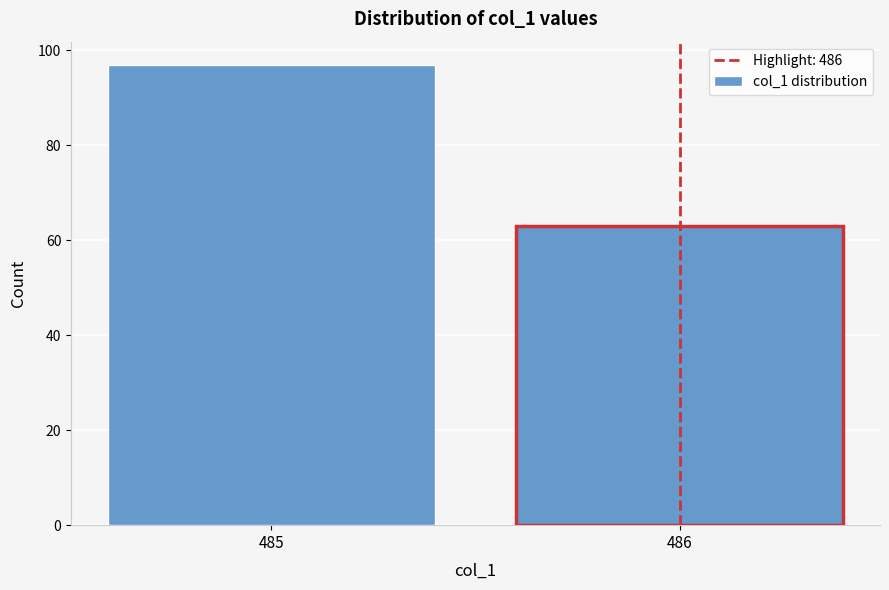

Reading left to right, what are all the values shown in this chart?

97	63